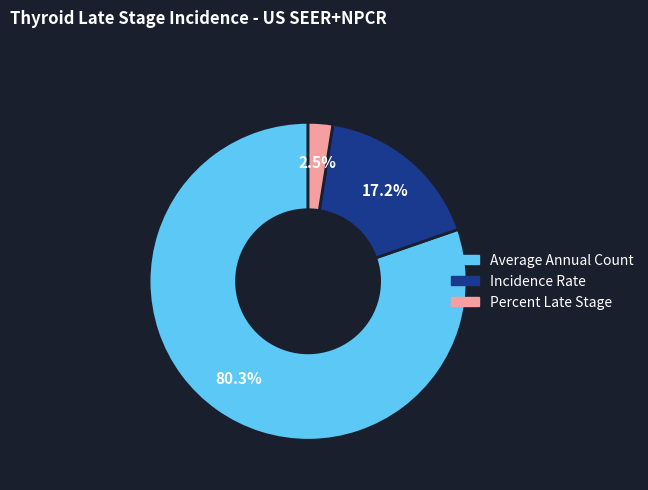

To the nearest percent, what is the average slice percentage?

33%